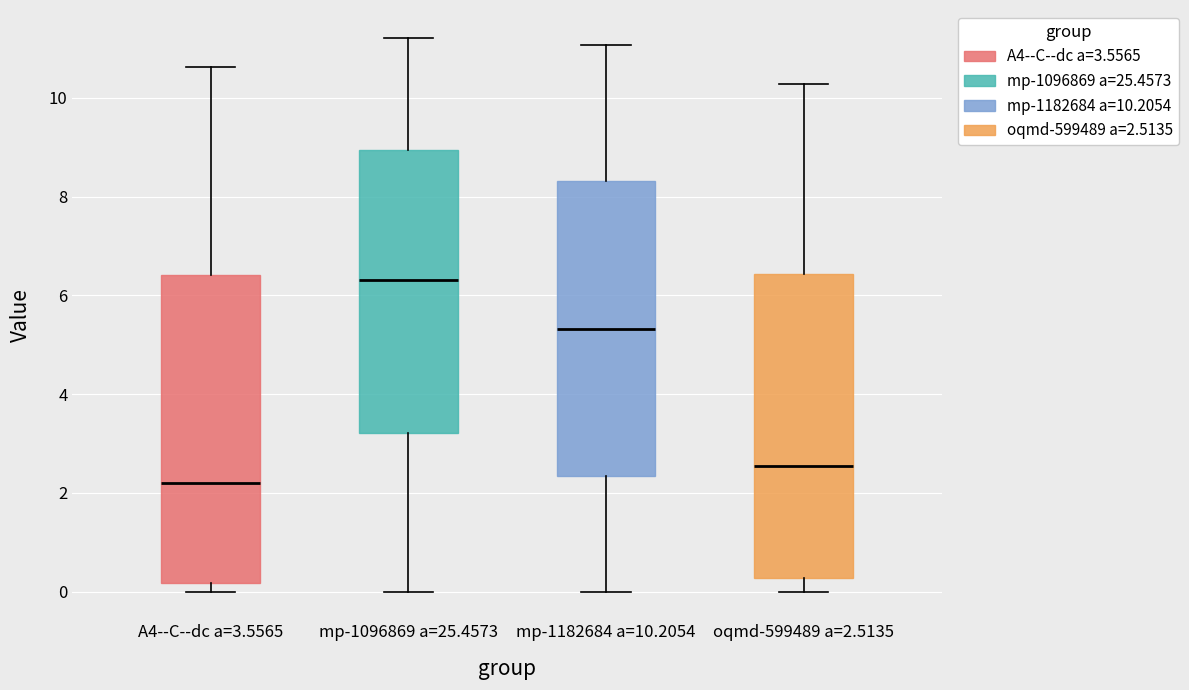

Where does the upper whisker of the box for mp-1182684 a=10.2054 end on the y-axis? The values are not printed on the chart, so give them approximately, as read against the axis.

11.0